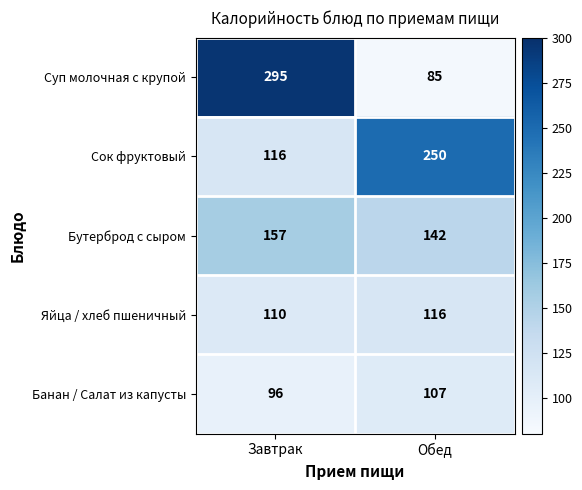

List the series in order of their peak value, lowest first.

Банан / Салат из капусты, Яйца / хлеб пшеничный, Бутерброд с сыром, Сок фруктовый, Суп молочная с крупой